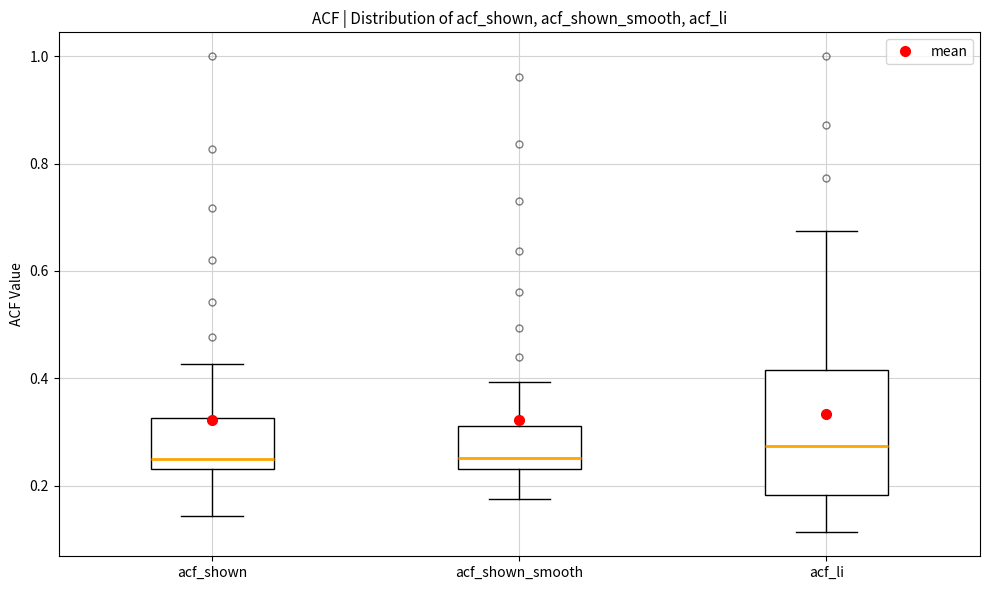

Reading left to right, read every box against the y-axis: the position of its median line, the range the box covers, and the ends of its whiskers. The values are not printed on the chart, so give them approximately, as read against the axis.

acf_shown: median 0.24 (just above the box's lower edge), box 0.24 to 0.32, whiskers 0.14 to 0.42
acf_shown_smooth: median 0.26, box 0.24 to 0.32, whiskers 0.18 to 0.40
acf_li: median 0.28, box 0.18 to 0.42, whiskers 0.12 to 0.68